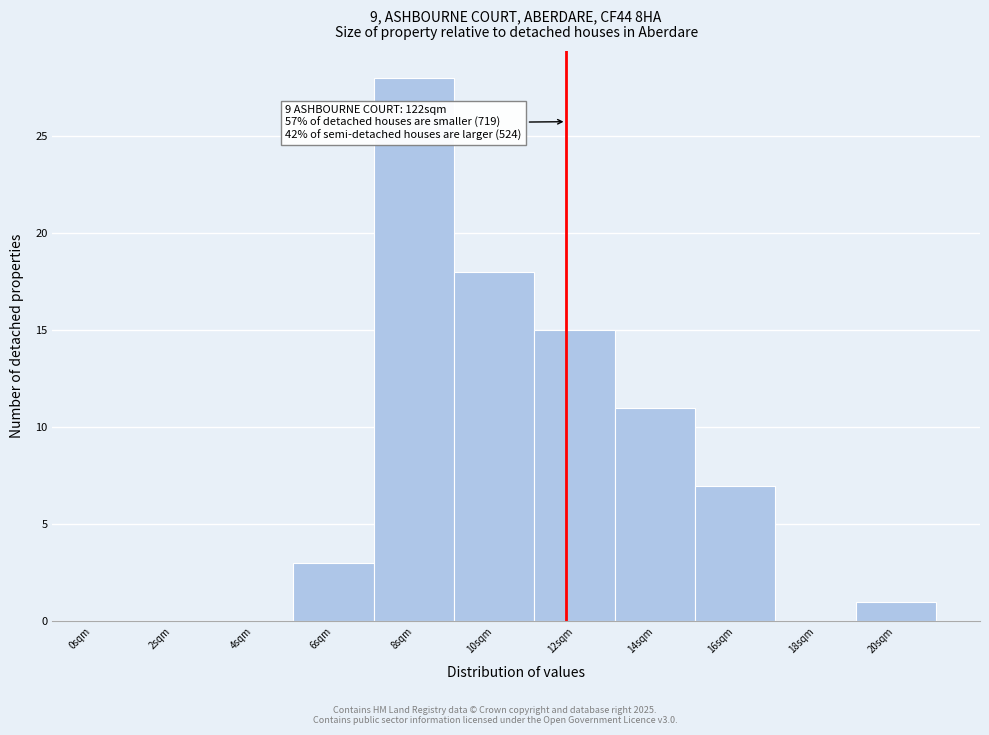

Reading right to left, list all the values displayed in this chart.

20sqm=1	18sqm=0	16sqm=7	14sqm=11	12sqm=15	10sqm=18	8sqm=28	6sqm=3	4sqm=0	2sqm=0	0sqm=0